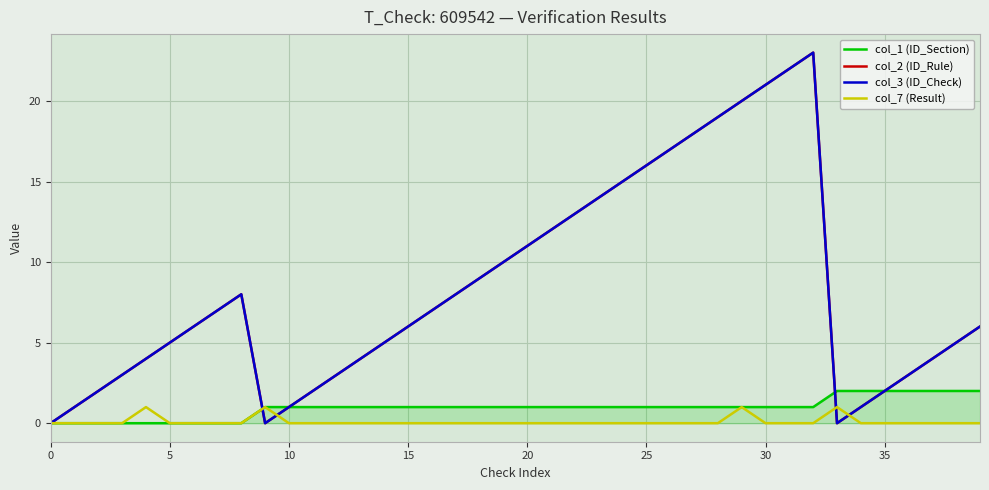

What is the average value of the col_2 (ID_Rule) series?

8